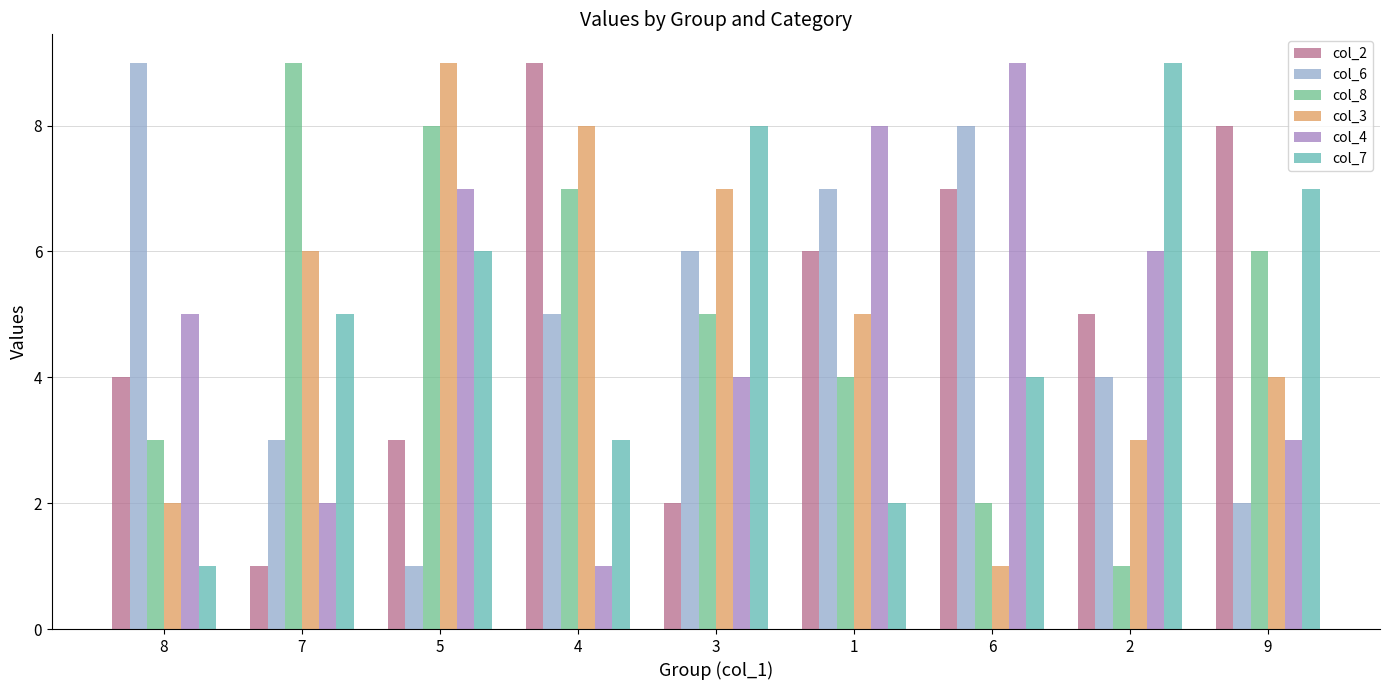

How many data points in col_4 are less than 5?

4